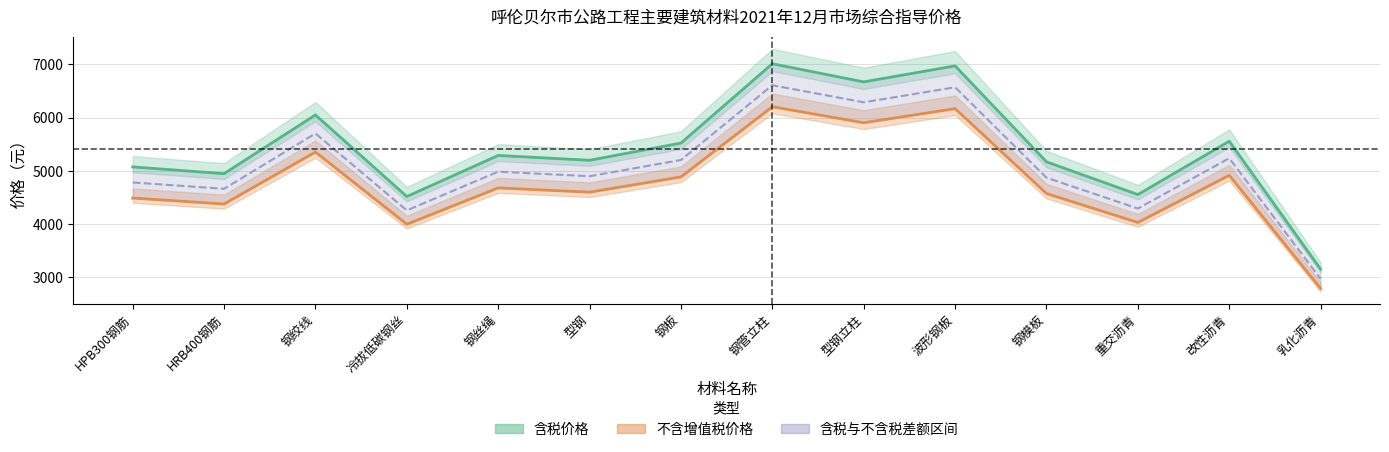

What is the total value across all series at 改性沥青?

10473